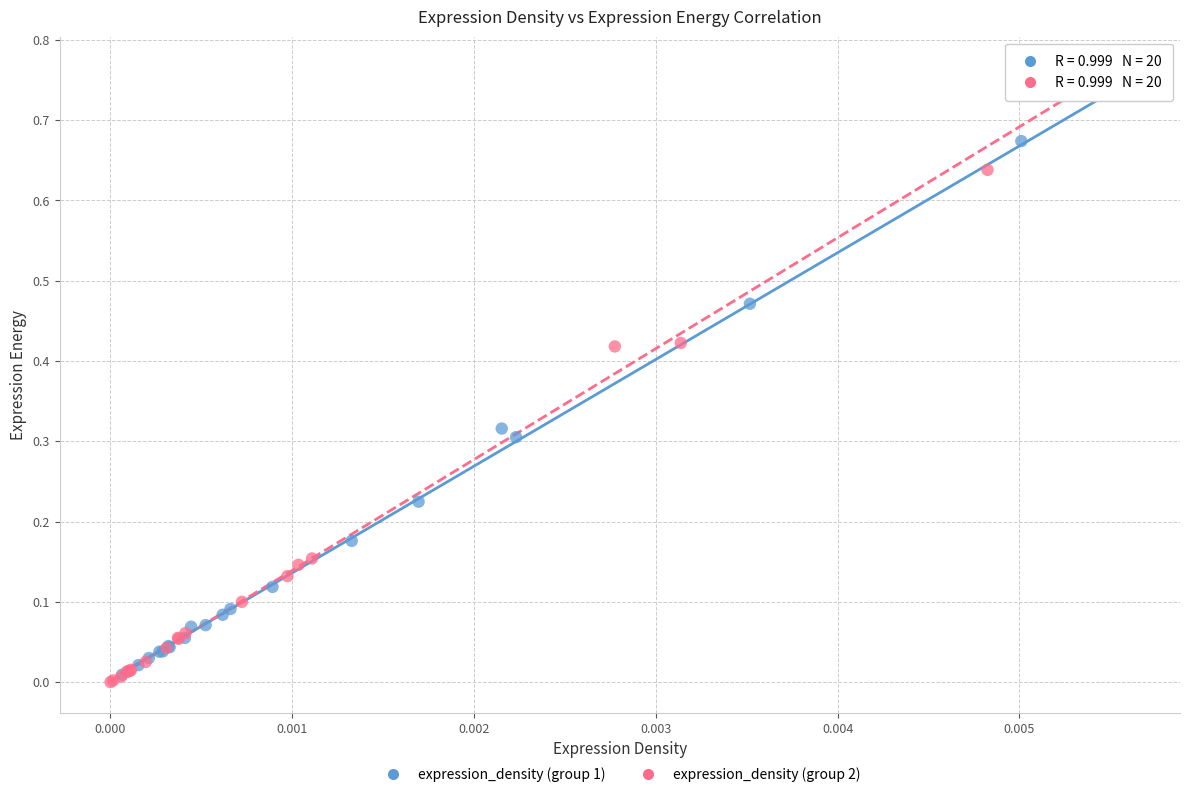

Which series has the largest Y range (max minus min)?

expression_density (group 2)